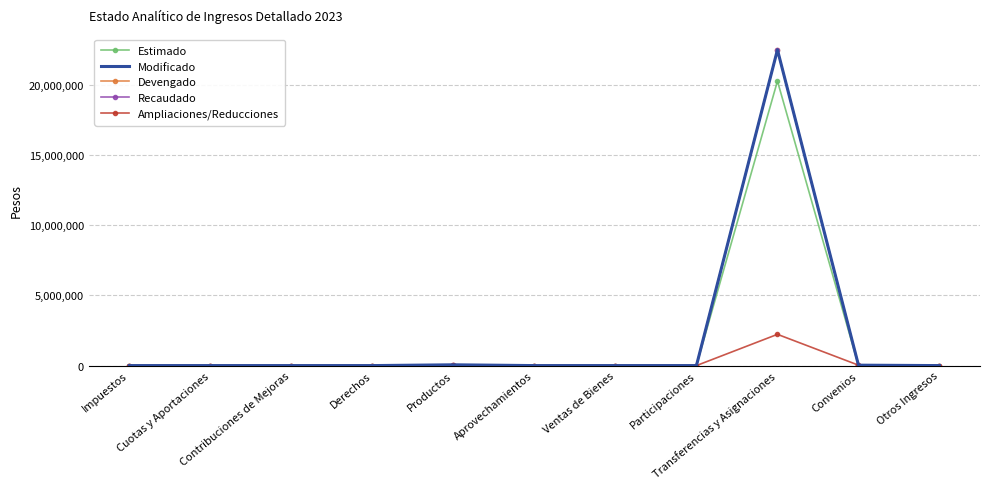

Which category has the lowest value in the Recaudado series?

Impuestos